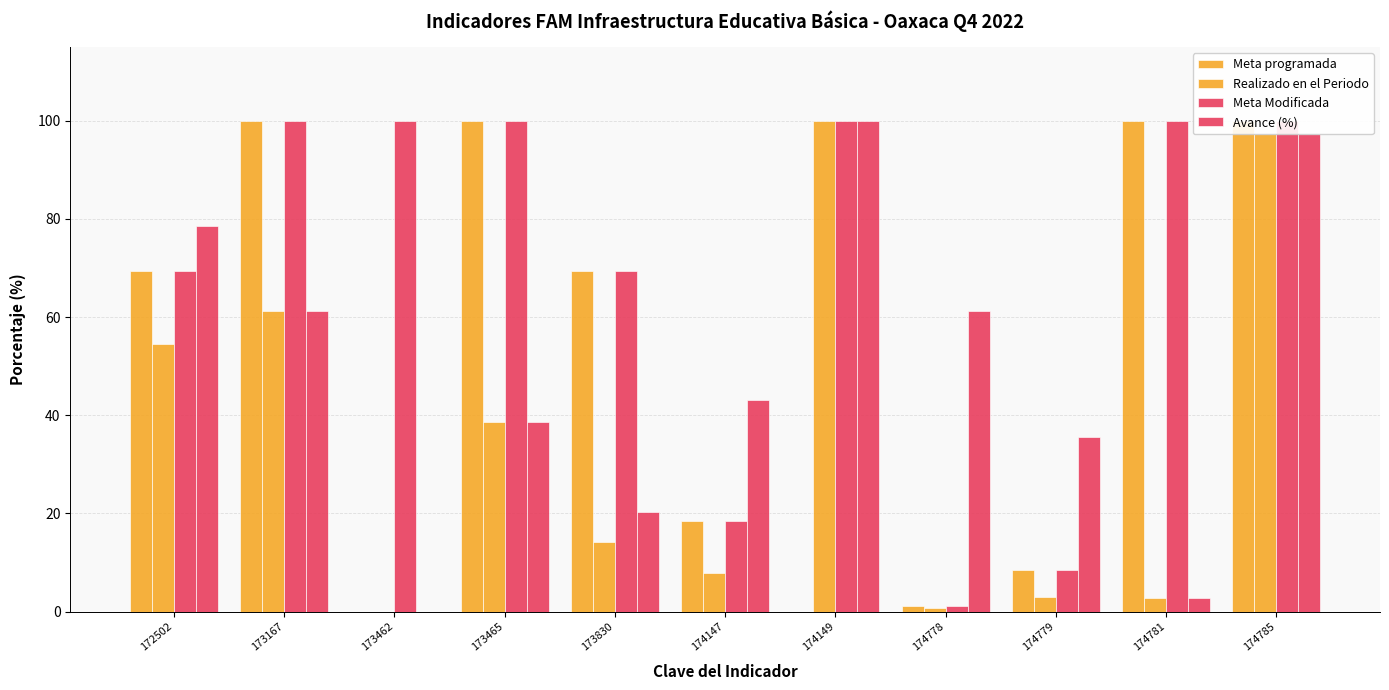

What value does the Realizado en el Periodo series have at 174149?

100.0